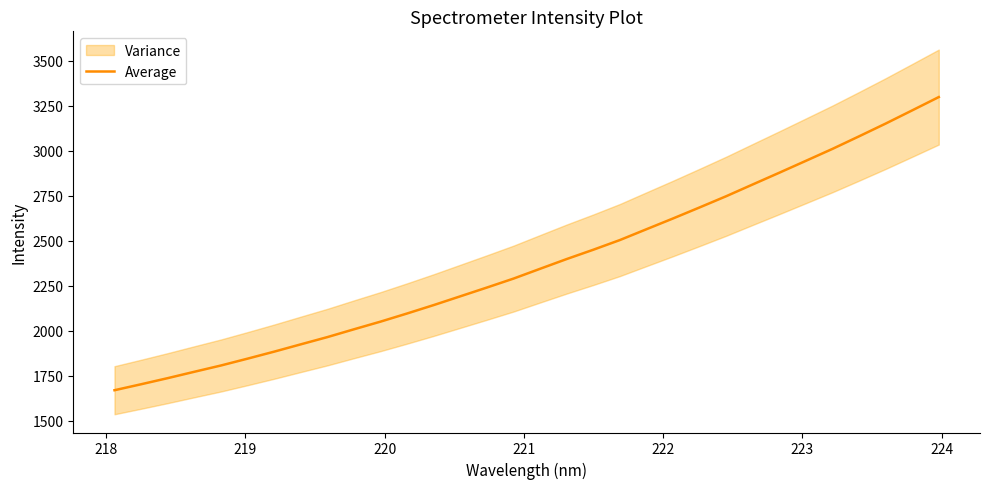

What is the value of the 18th point from the left?

2397.8